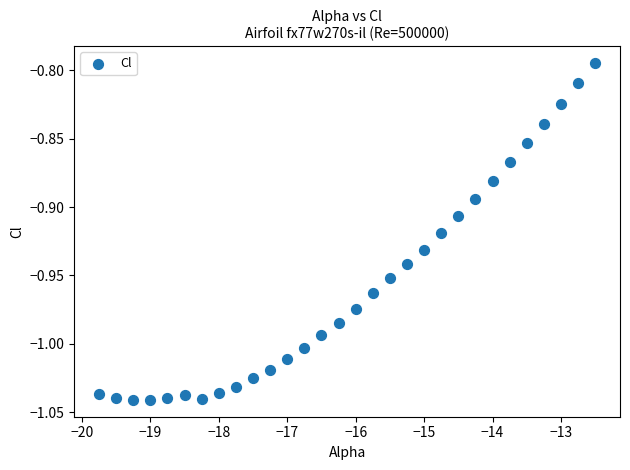

What is the range of X values (max minus min)?

7.2